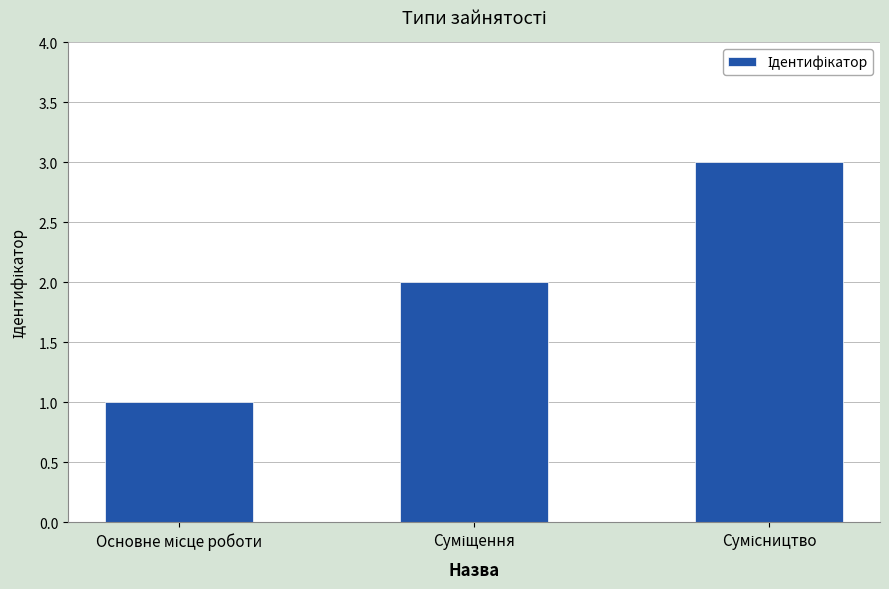

What is the greatest value displayed?

3